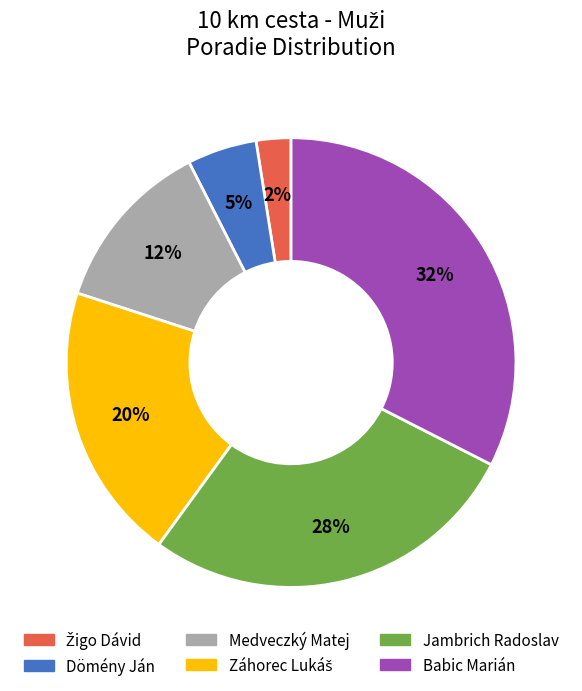

The Jambrich Radoslav slice represents 35% of the pie. True or false?

False